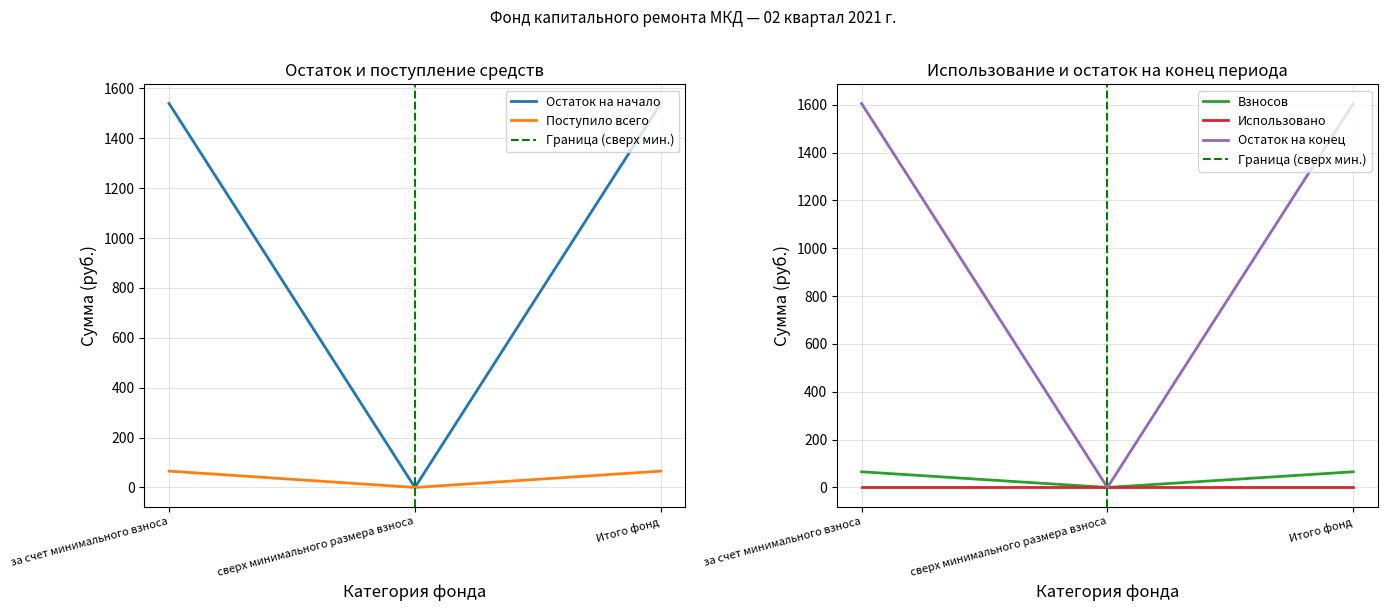

How many data points does each series have?

3